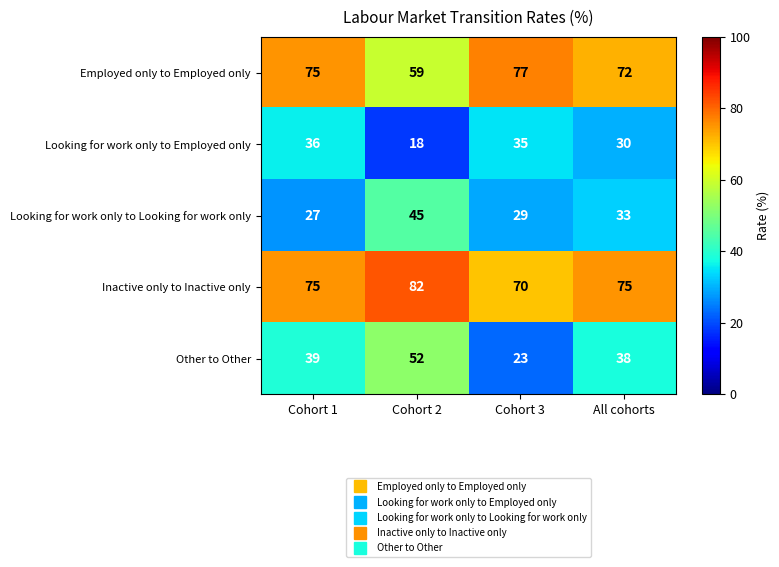

What is the difference between the maximum and second lowest values in the Other to Other series?

14